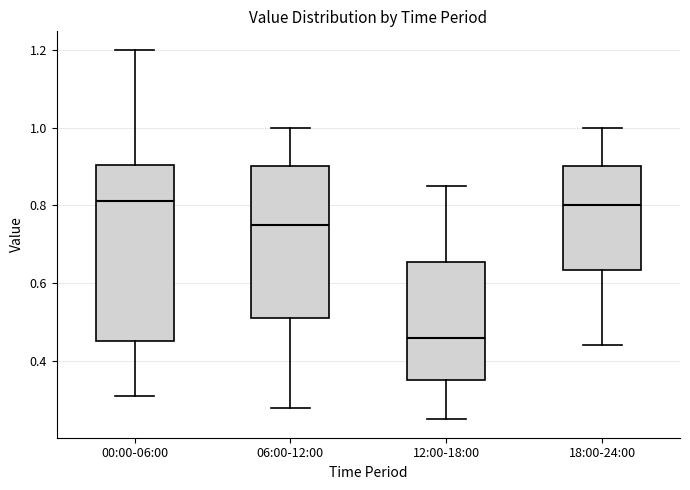

Where is the upper edge of the box for 12:00-18:00 on the y-axis? The values are not printed on the chart, so give them approximately, as read against the axis.

0.66